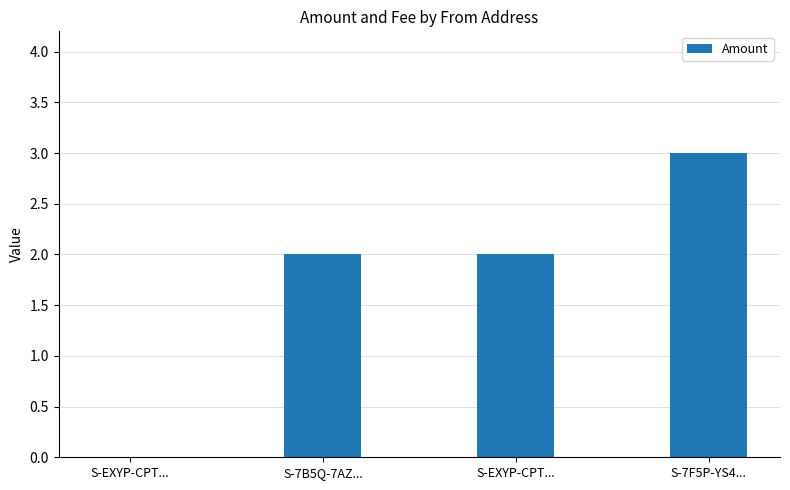

List the labels in order of value, largest first.

S-7F5P-YS4..., S-7B5Q-7AZ..., S-EXYP-CPT..., S-EXYP-CPT...